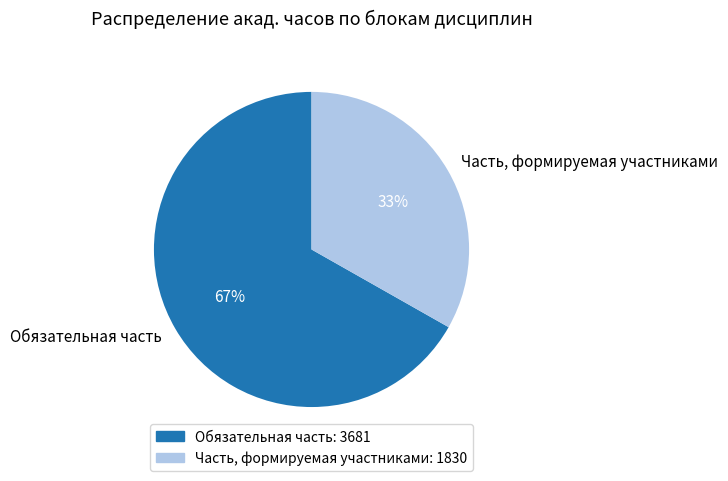

Count the number of slices in the pie.

2